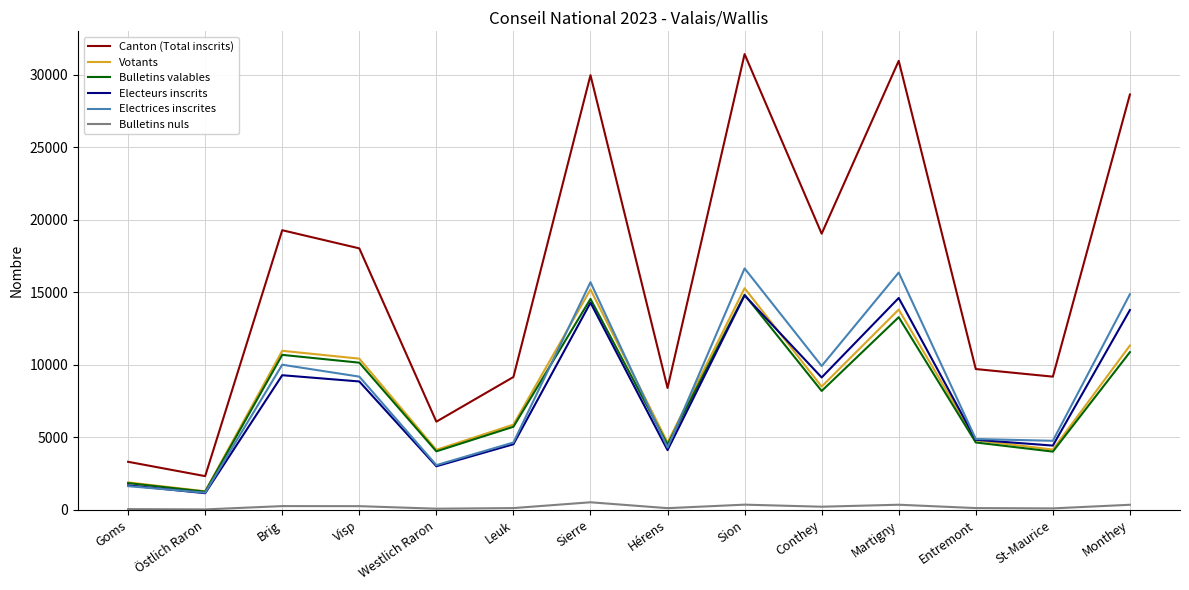

Read the Electeurs inscrits value at Westlich Raron.

3000